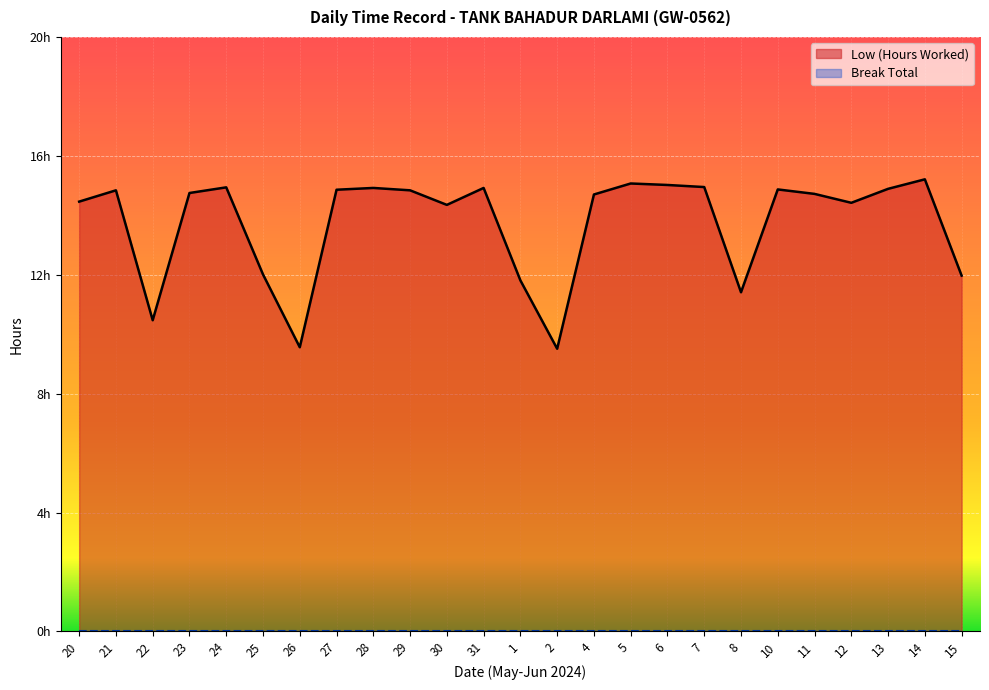

Approximately how many times larger is the value at 23 compared to 10?

1.0